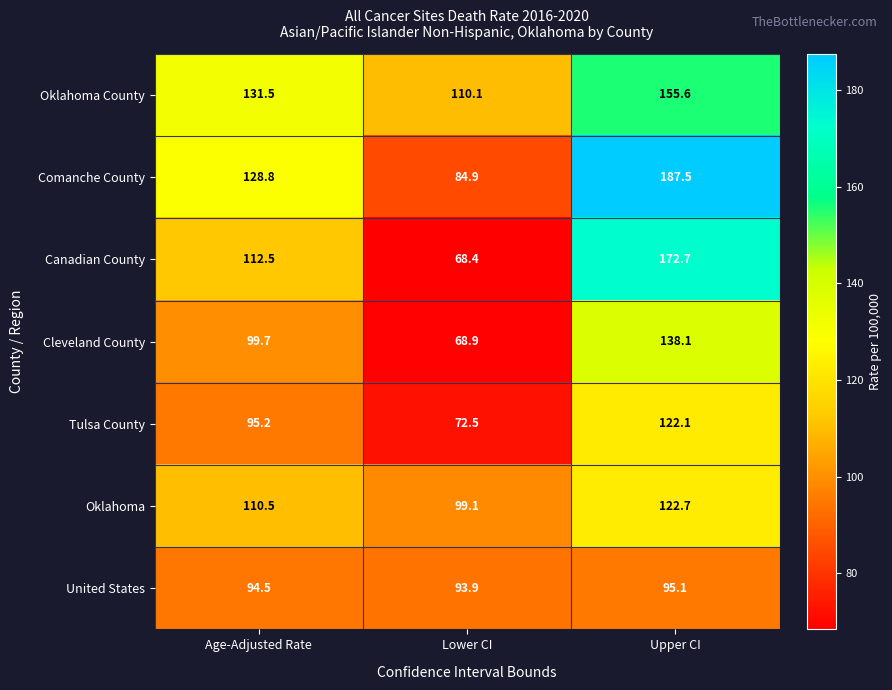

Which series has the largest range (max minus min)?

Canadian County